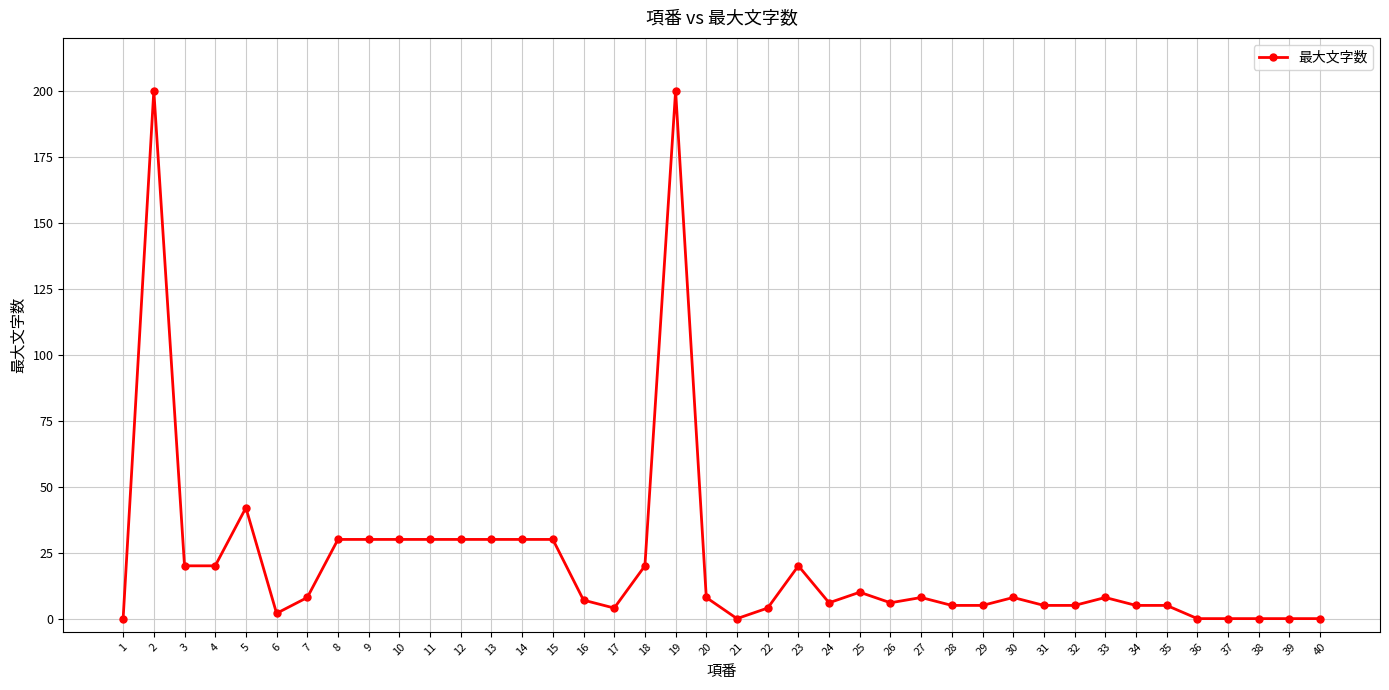

What is the sum of all values?

871